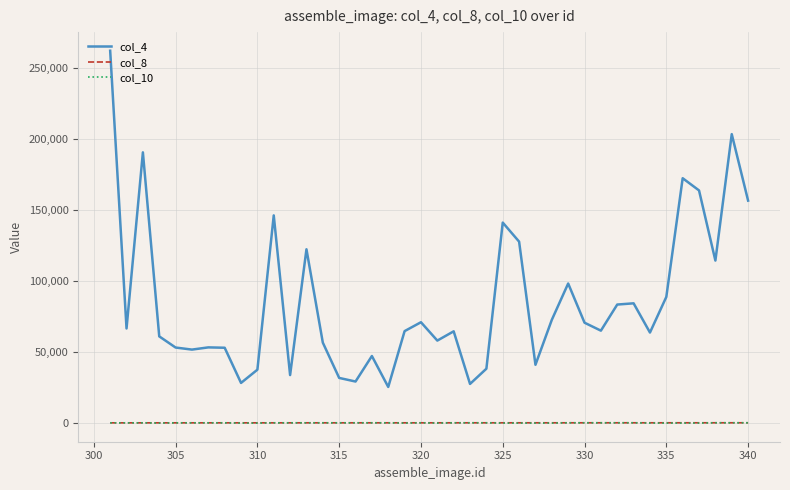

True or false: col_4 and col_8 intersect in this chart.

False